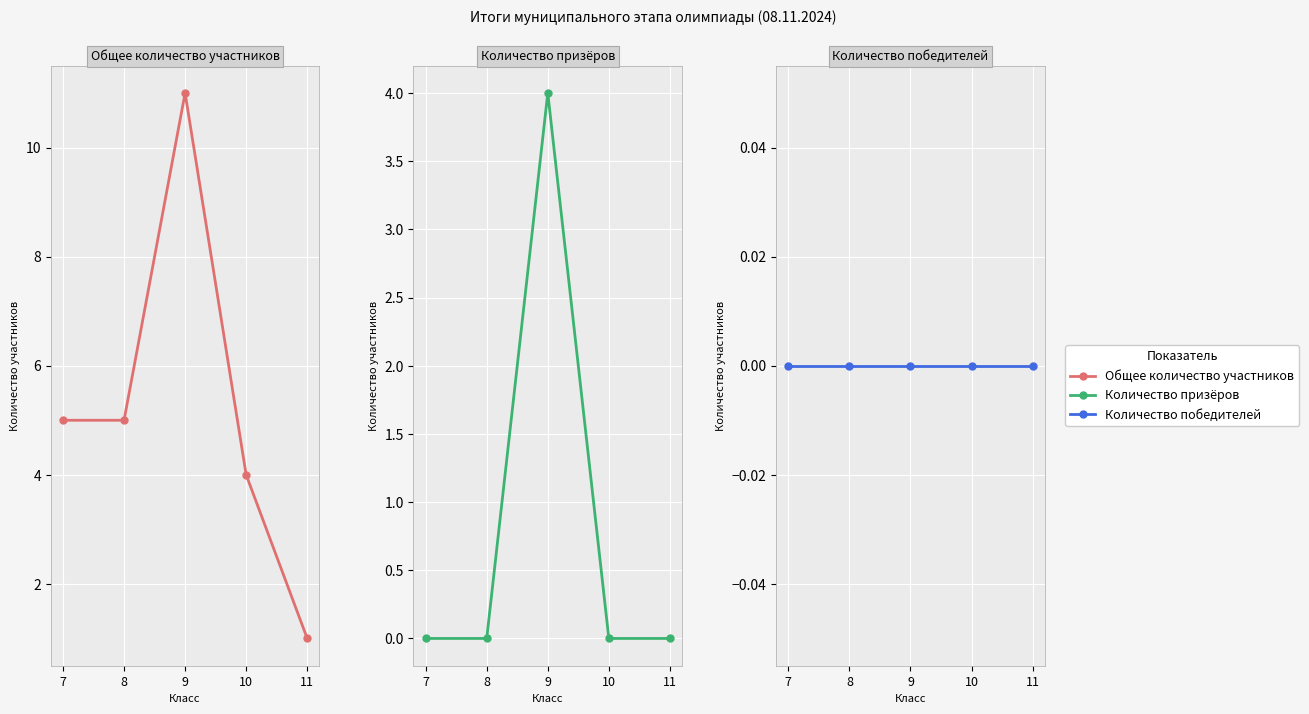

At which category is the sum across all series the highest?

9